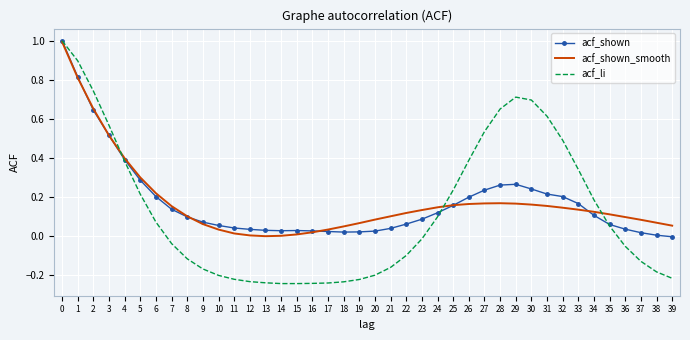

What is the highest value of the acf_shown_smooth series?

1.0